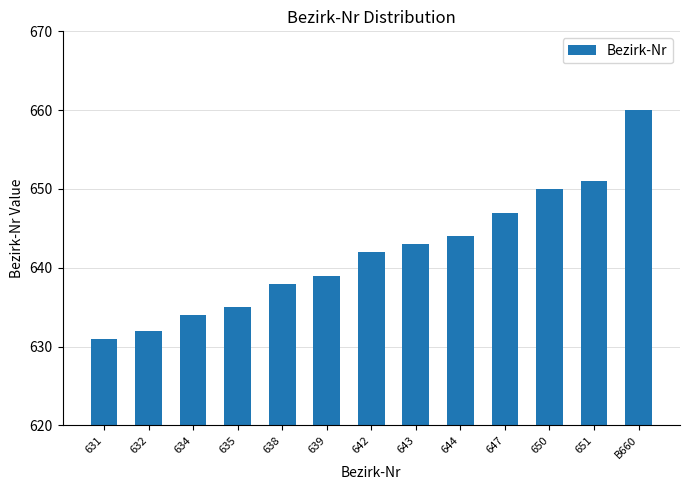

Reading right to left, transcribe all the data shown in this chart.

660	651	650	647	644	643	642	639	638	635	634	632	631